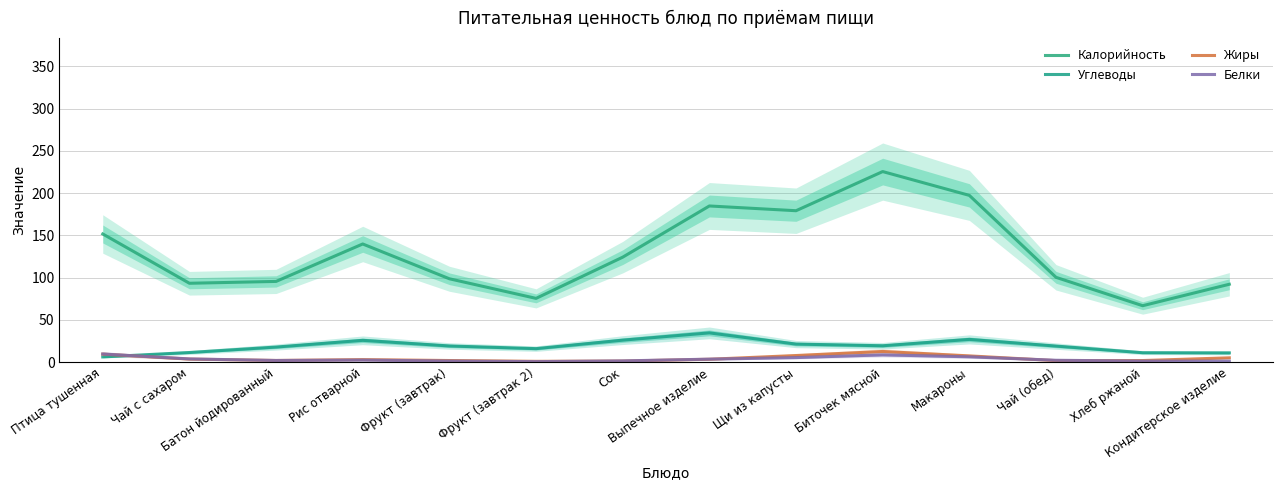

Between which two adjacent categories do Жиры and Белки first intersect?

Чай с сахаром and Батон йодированный